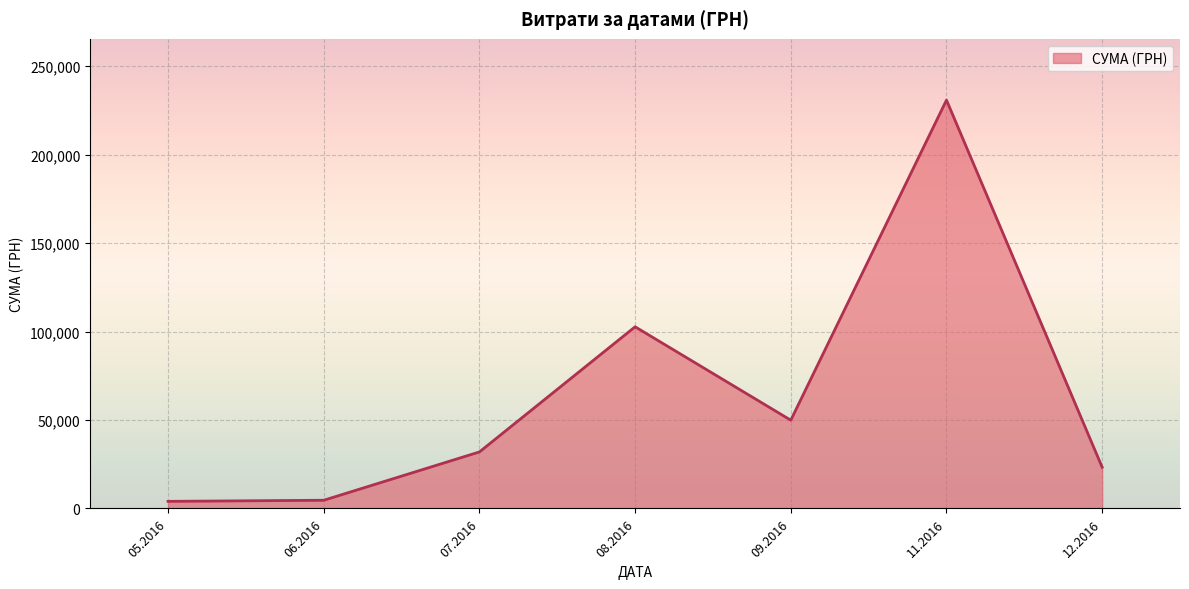

At which category does the chart reach its peak across all series?

11.2016